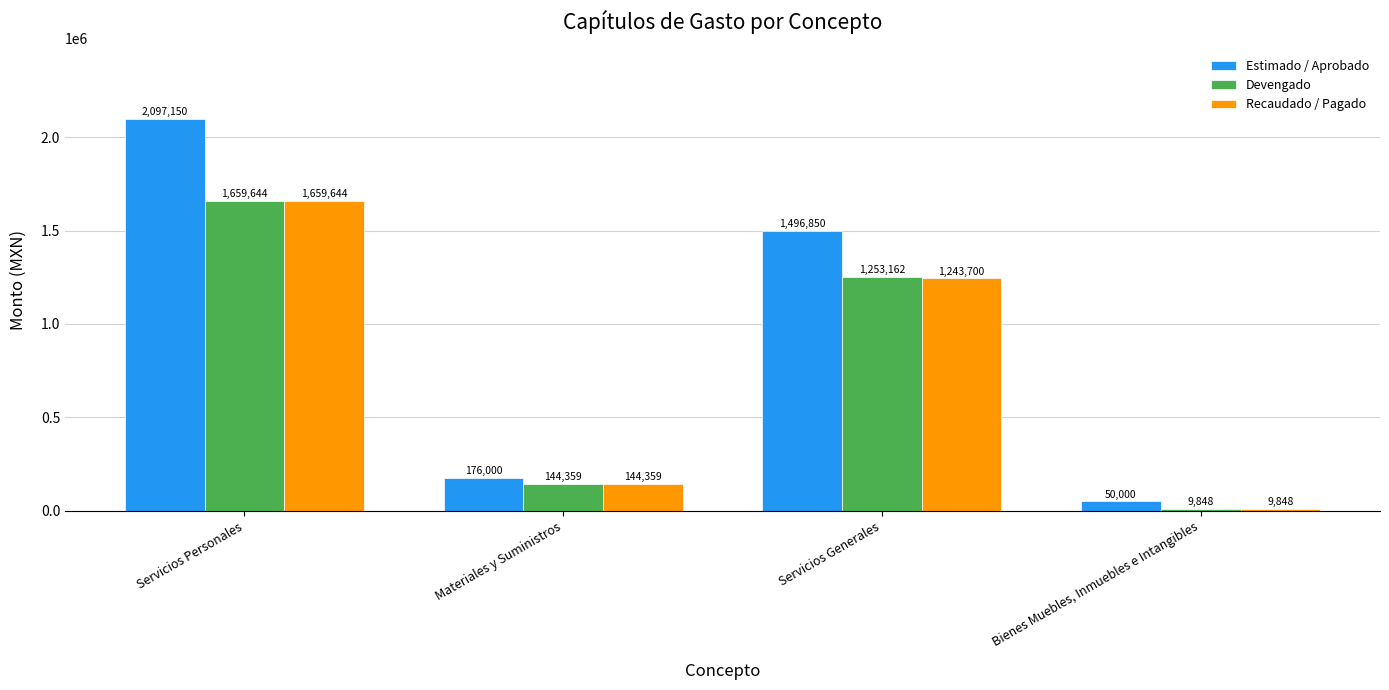

The Estimado / Aprobado series shows 50000.0 at Bienes Muebles, Inmuebles e Intangibles. True or false?

True